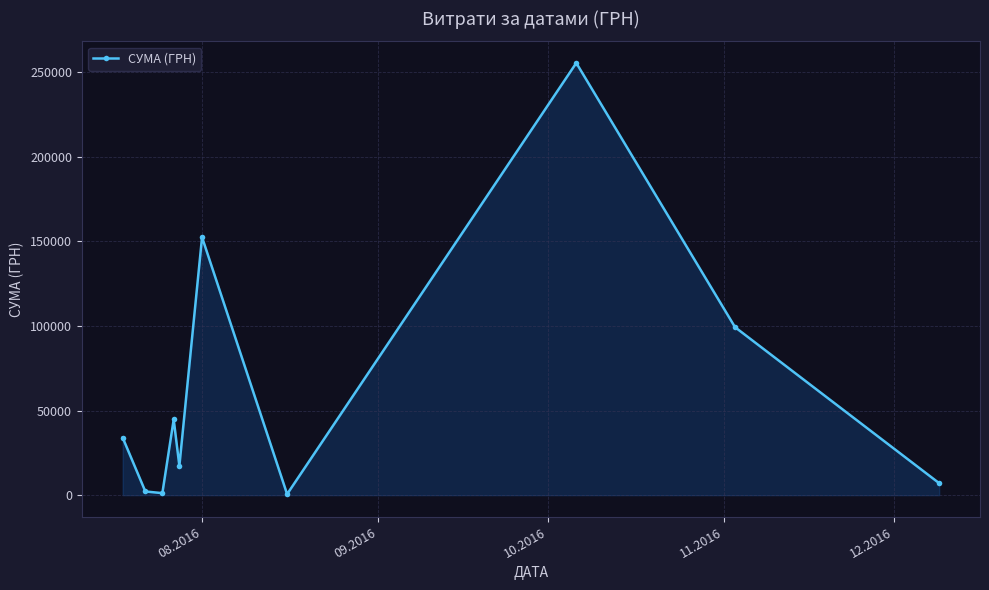

What is the greatest value displayed?

255550.2